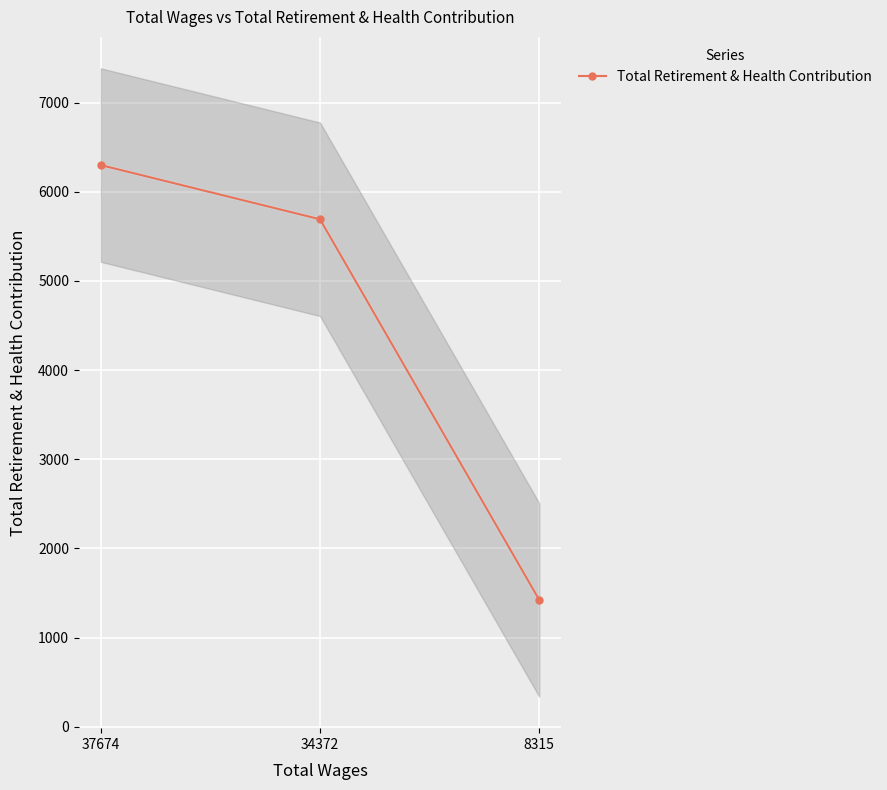

The chart shows a value of 5691 at 34372. True or false?

True